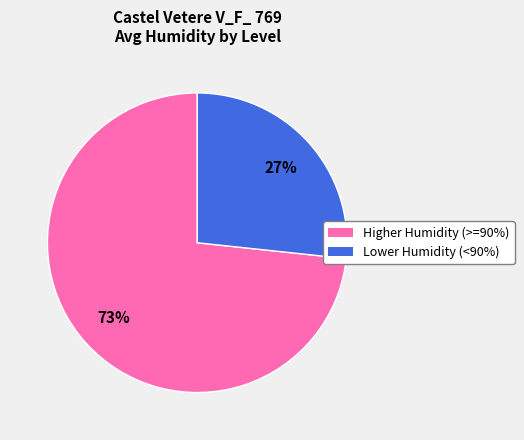

To the nearest percent, what is the average slice percentage?

50%